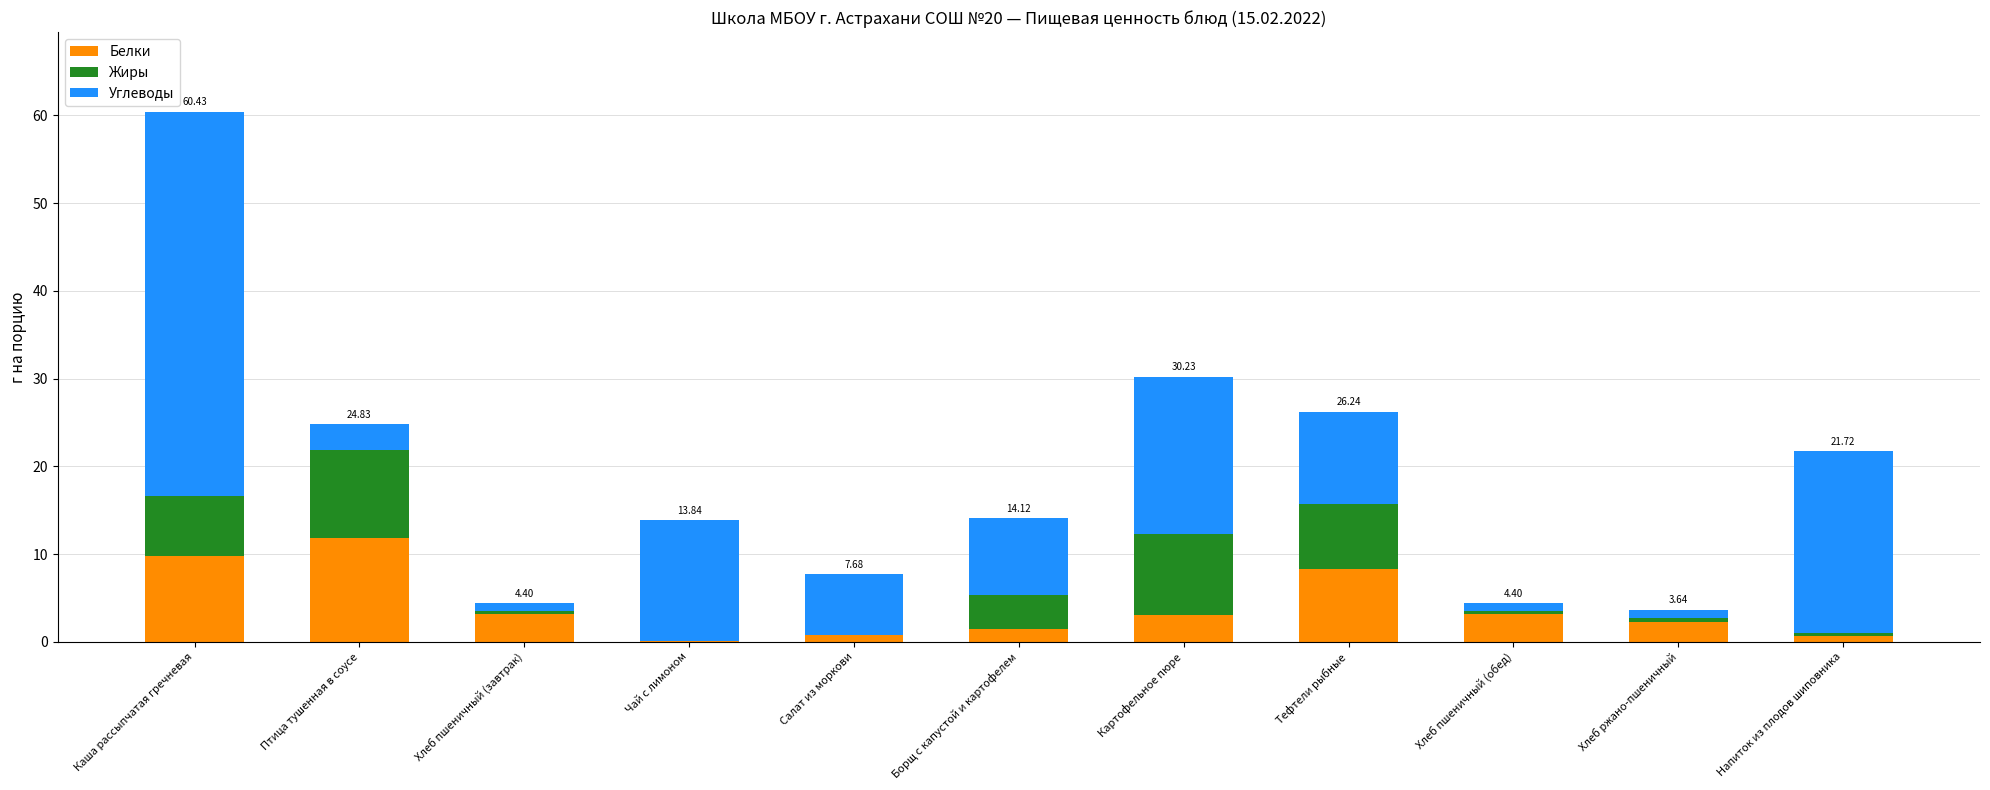

At which category is the sum across all series the highest?

Каша рассыпчатая гречневая